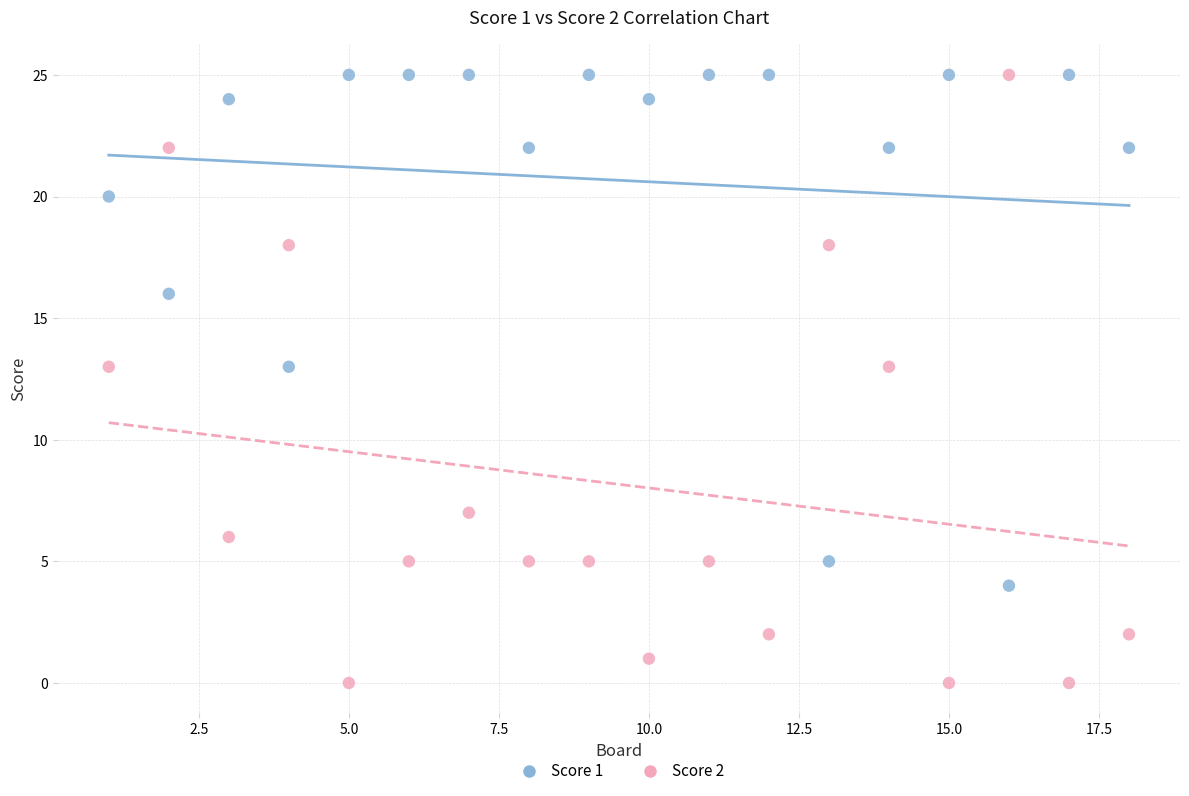

Which series contains the lowest Y value?

Score 2